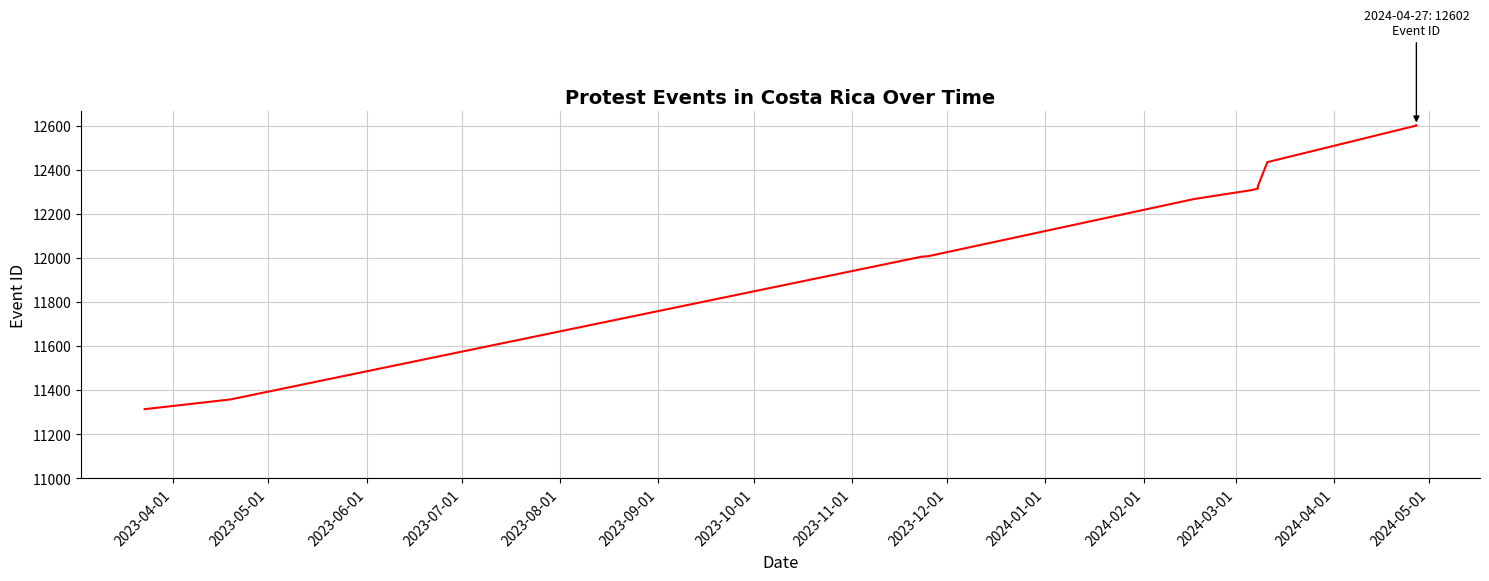

What is the maximum value shown in the chart?

12602